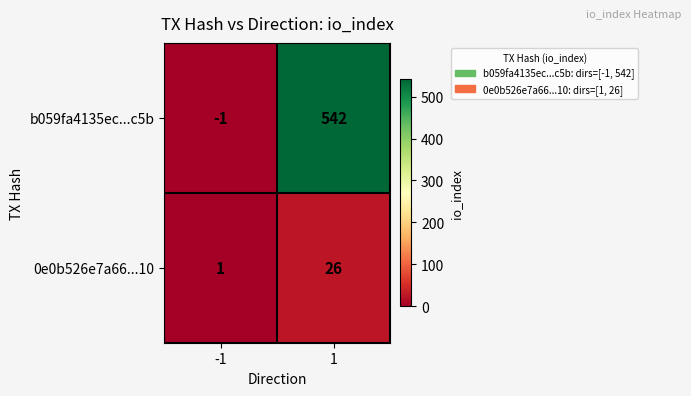

At 1, list the series in order from smallest to largest.

row_1, row_0